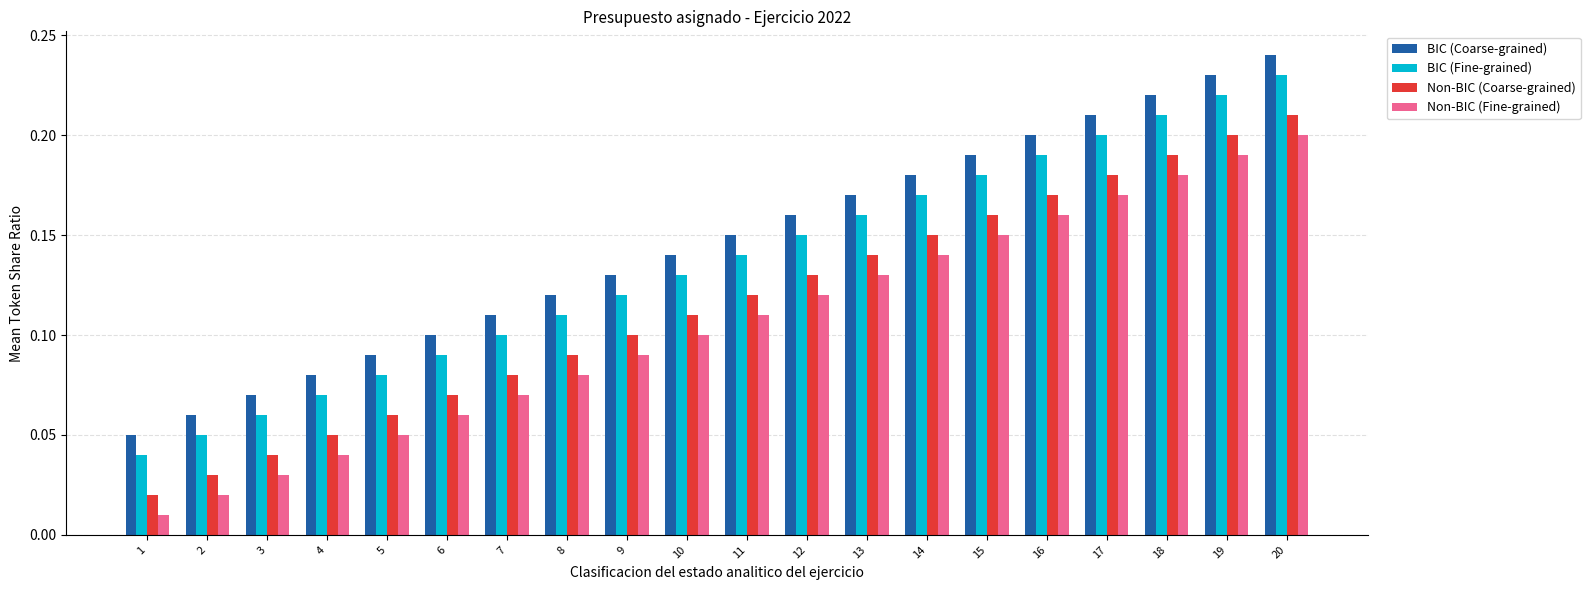

Rank the series by their average value, from highest to lowest.

BIC (Coarse-grained), BIC (Fine-grained), Non-BIC (Coarse-grained), Non-BIC (Fine-grained)